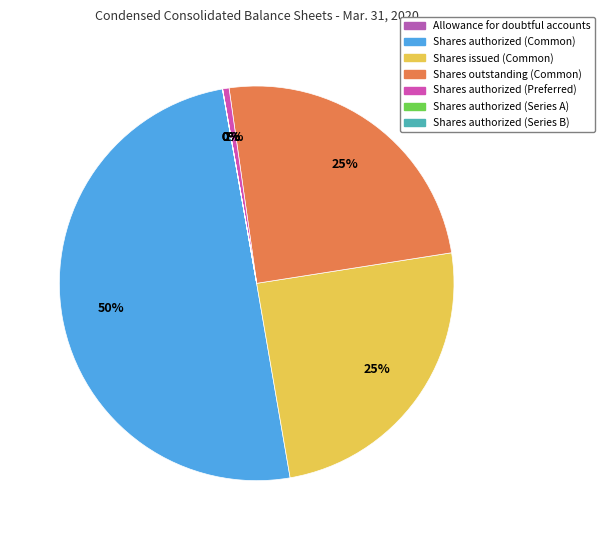

What is the smallest slice in the pie chart?

Shares authorized (Series A)